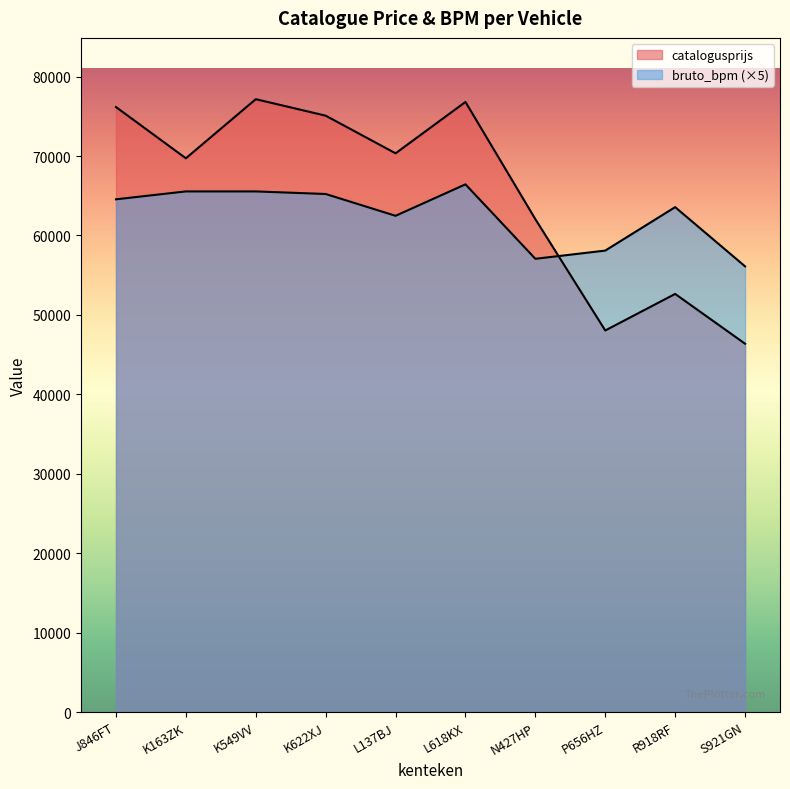

What is the minimum value for bruto_bpm?

56115